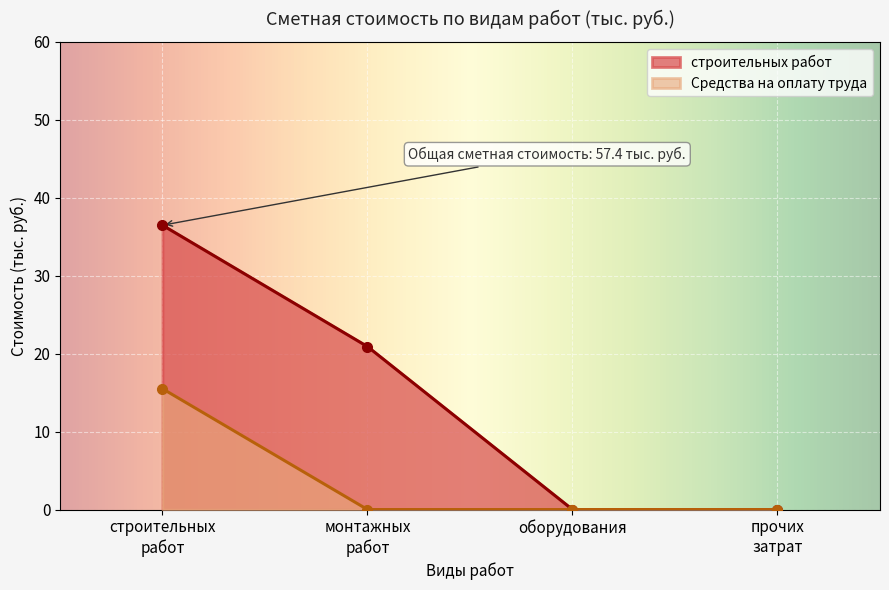

What is the maximum value shown in the chart?

36.5